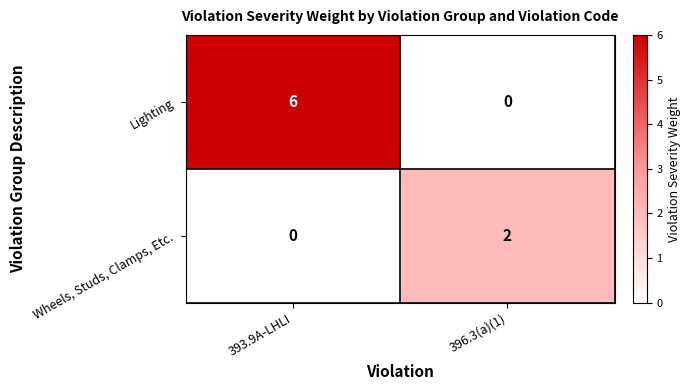

What is the total value across all series at 396.3(a)(1)?

2